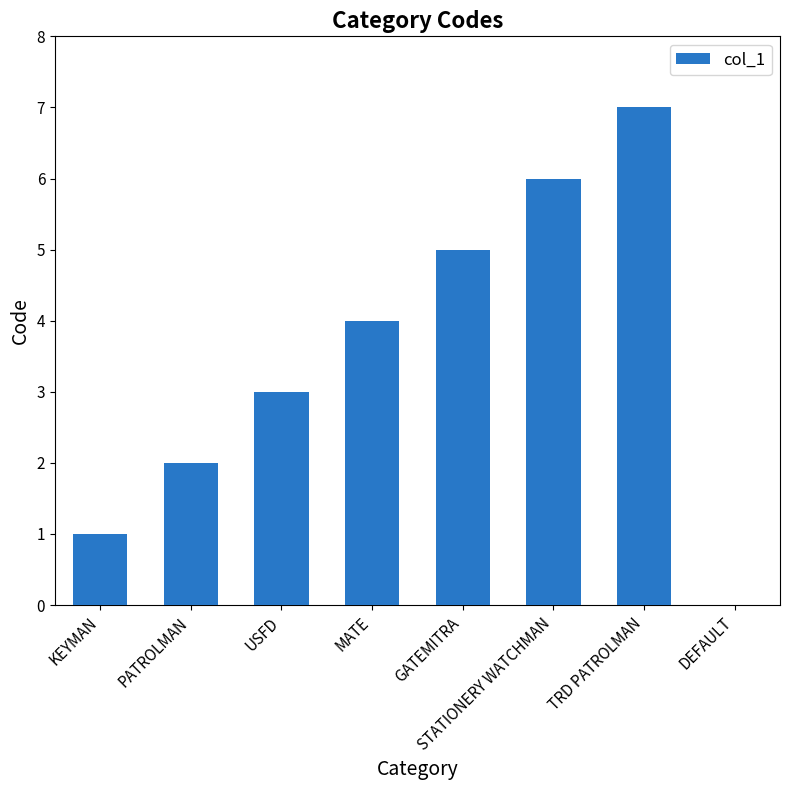

At which category does the chart reach its peak across all series?

TRD PATROLMAN